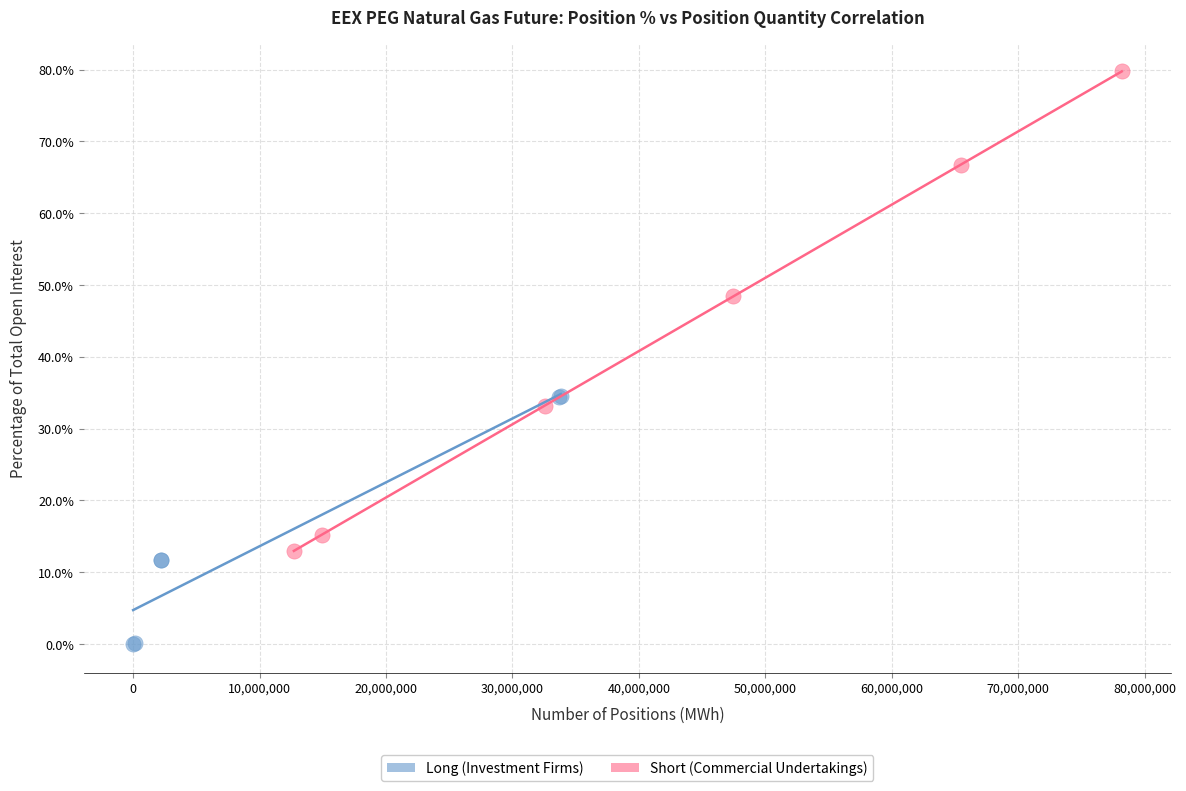

Which series contains the highest Y value?

Short (Commercial Undertakings)